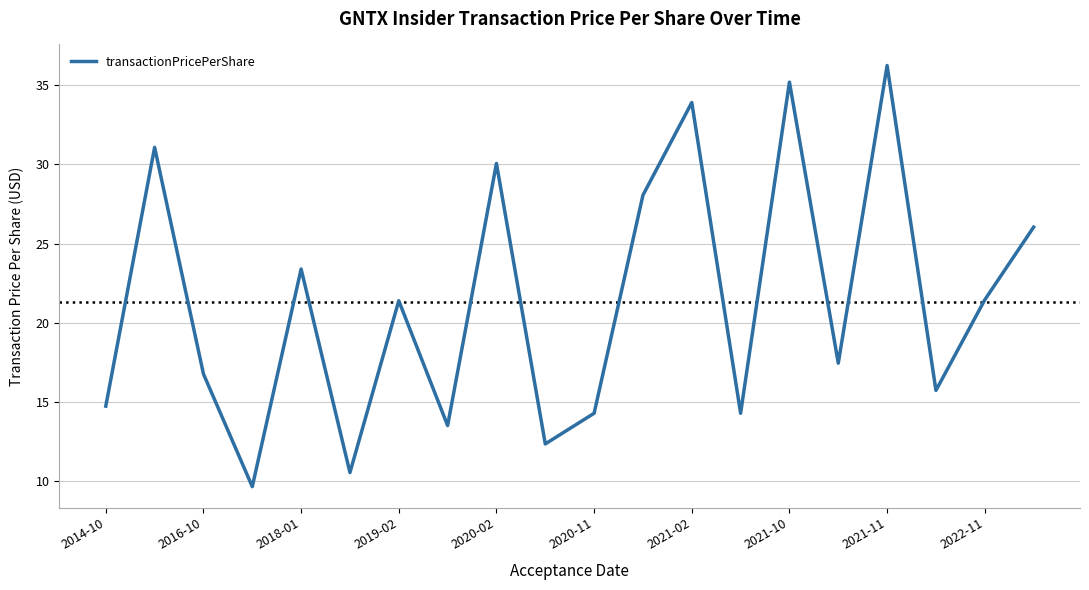

What is the greatest value displayed?

36.2